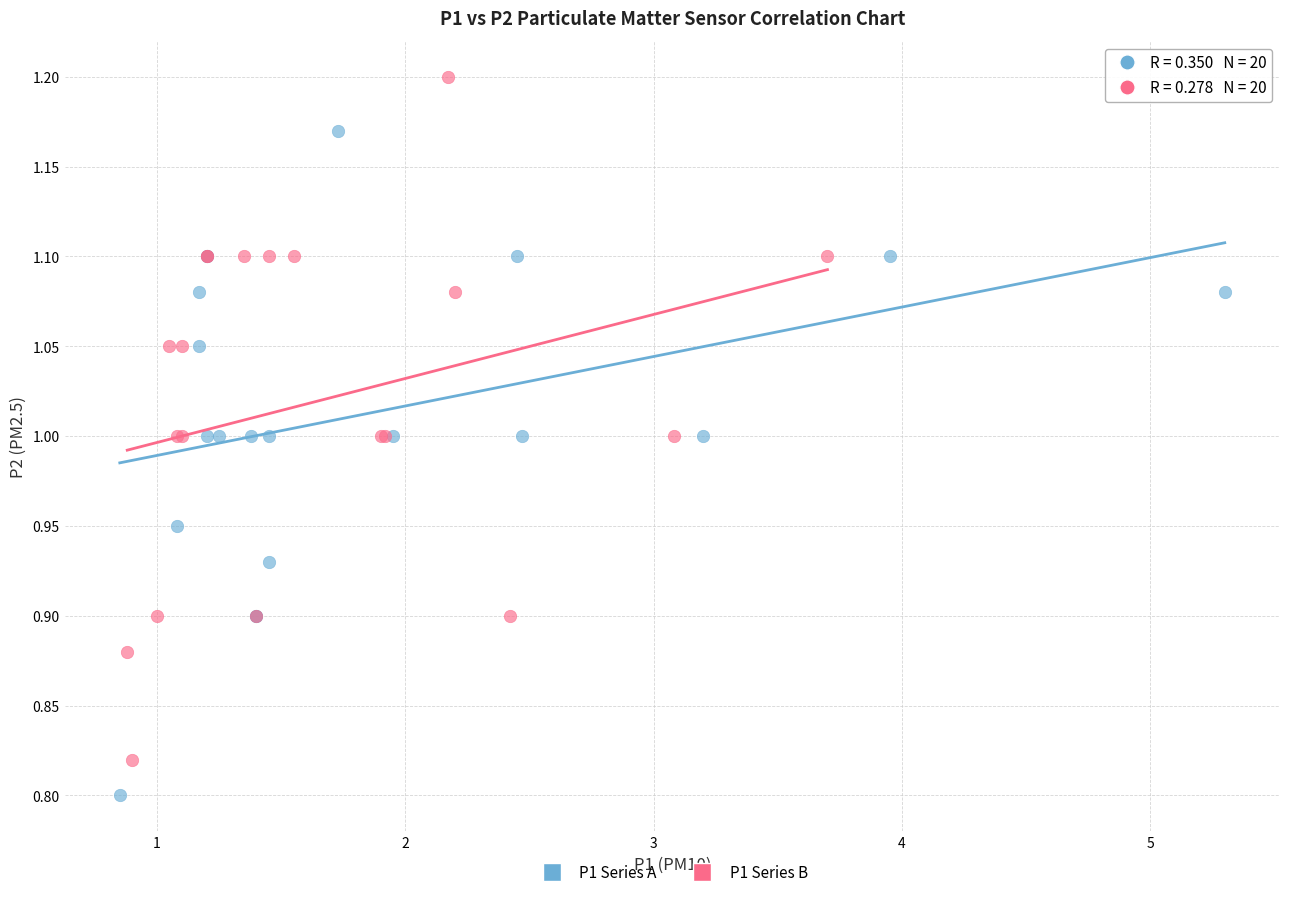

Which series contains the lowest Y value?

P1 Series A